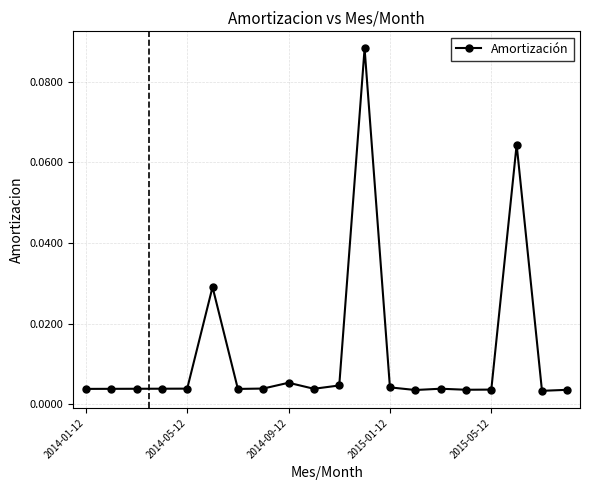

True or false: there are more than 0 points higher than both neighbors.

True